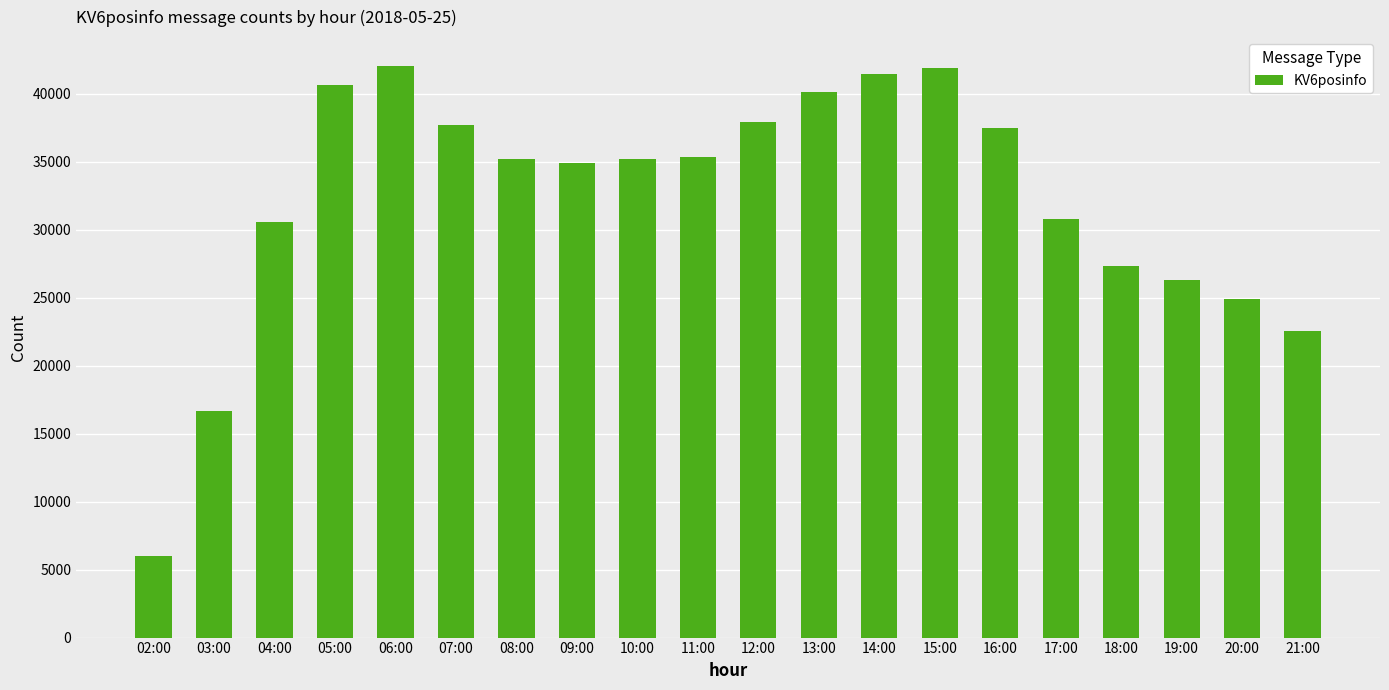

How many data points are less than 35168?

10